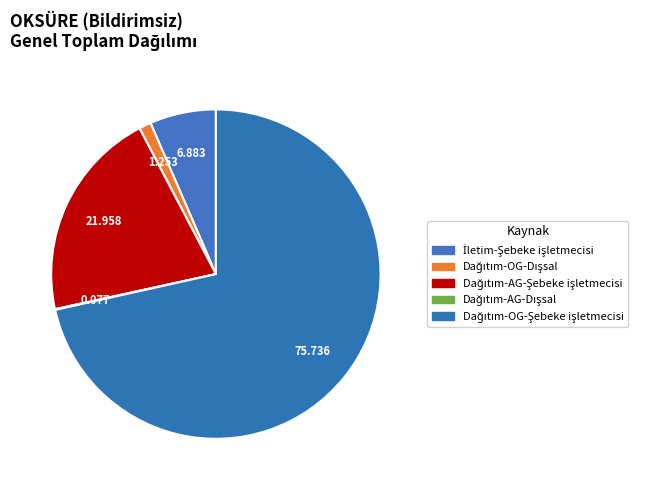

The Dağıtım-AG-Dışsal slice represents 0% of the pie. True or false?

True